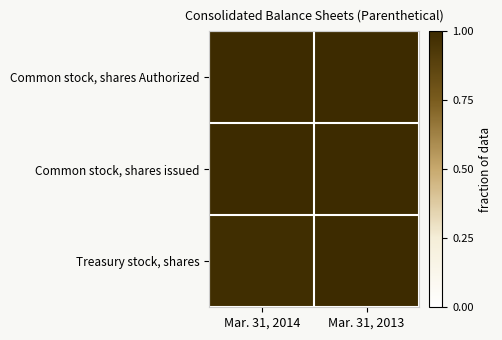

Rank the series by their maximum value, from lowest to highest.

Common stock, shares Authorized, Common stock, shares issued, Treasury stock, shares